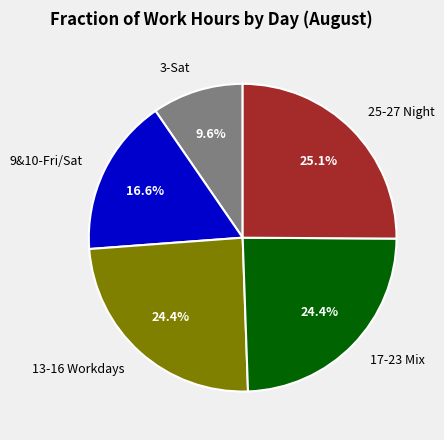

What percentage is NOT represented by 13-16 Workdays?

75.6%